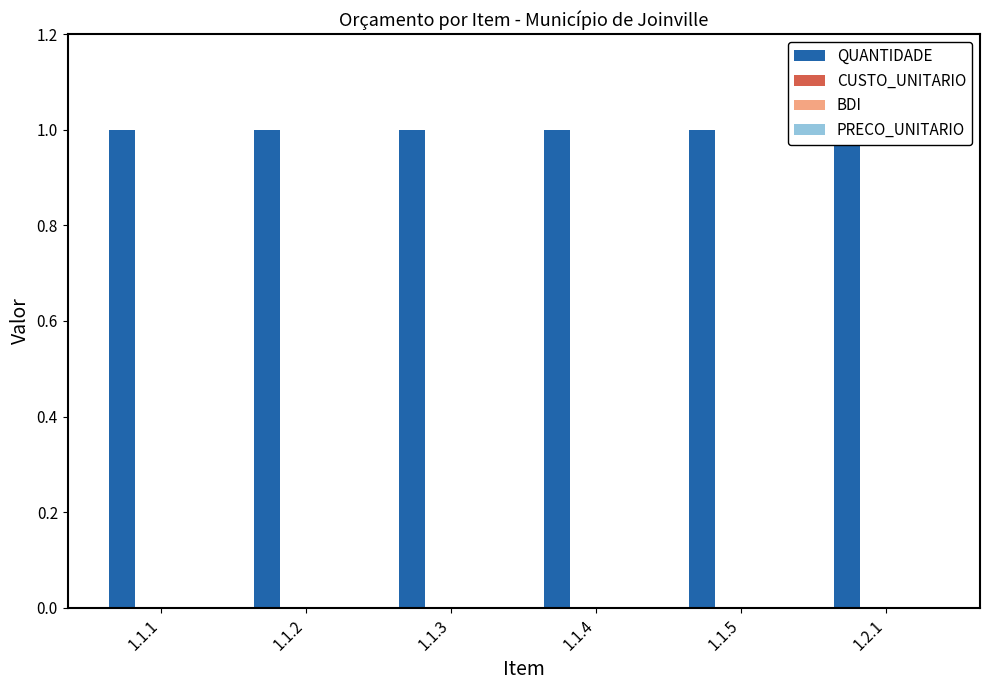

What position from the right is 1.1.4?

3